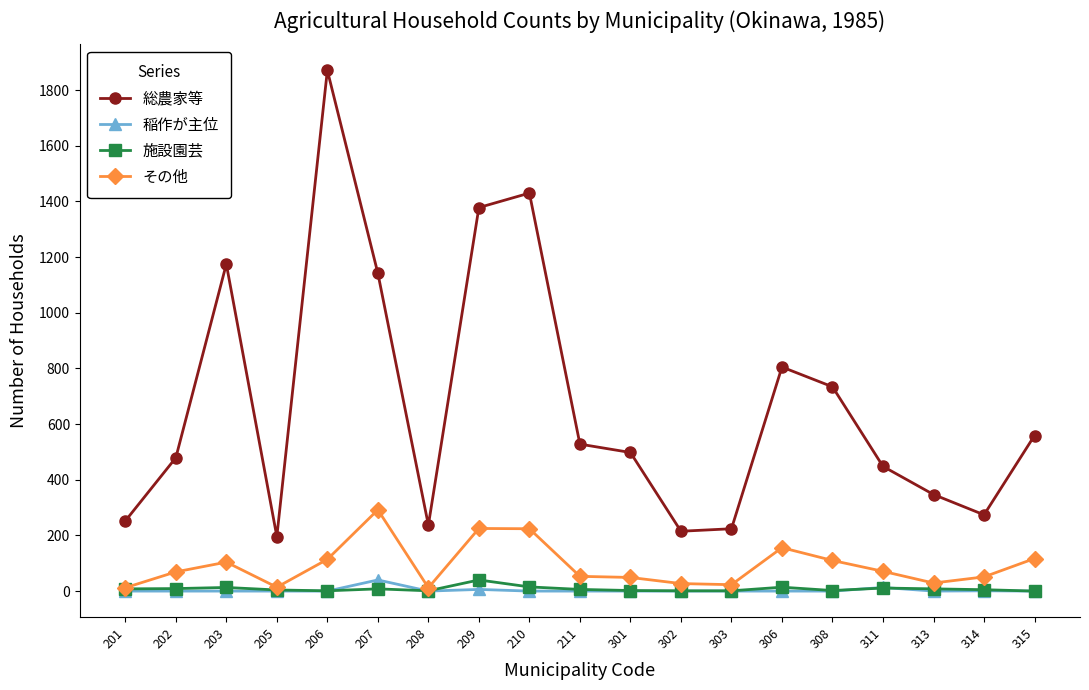

In その他, how many points are higher than both neighbors (excluding endpoints)?

4